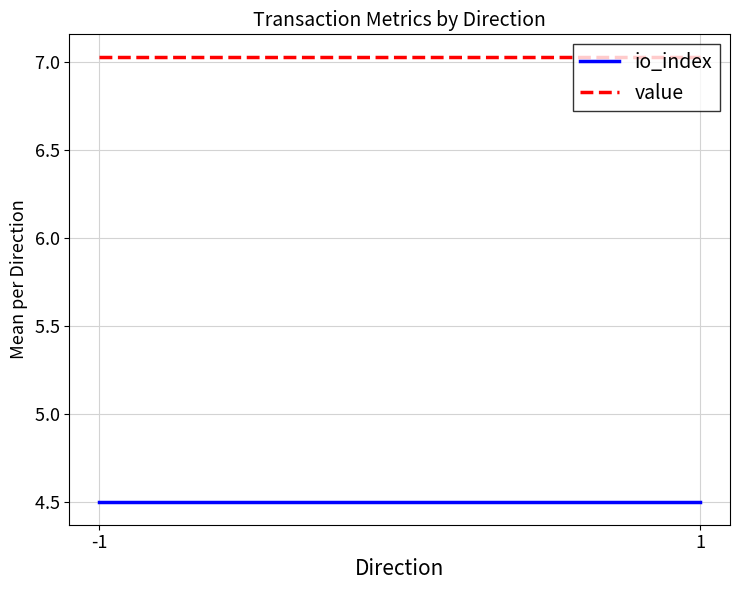

List the series in order of their peak value, lowest first.

io_index, value